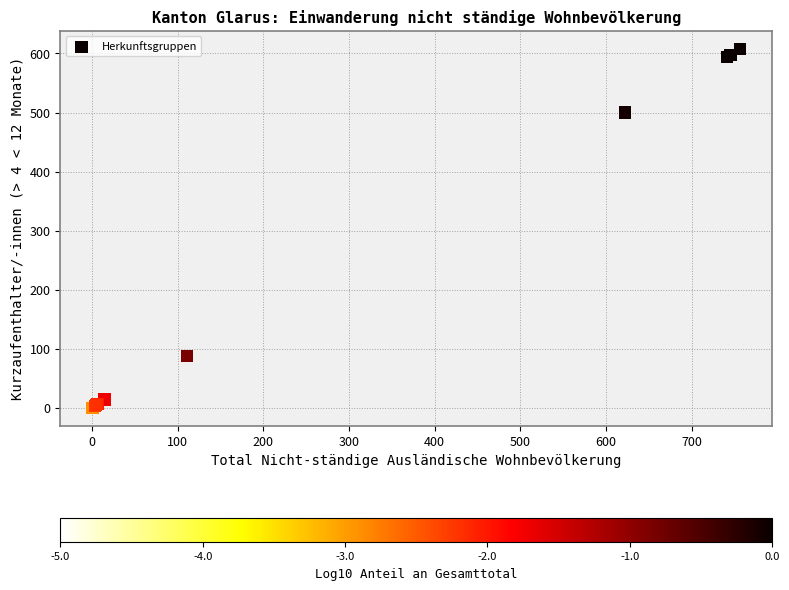

What Y value in the scatter plot is closest to 304?

500